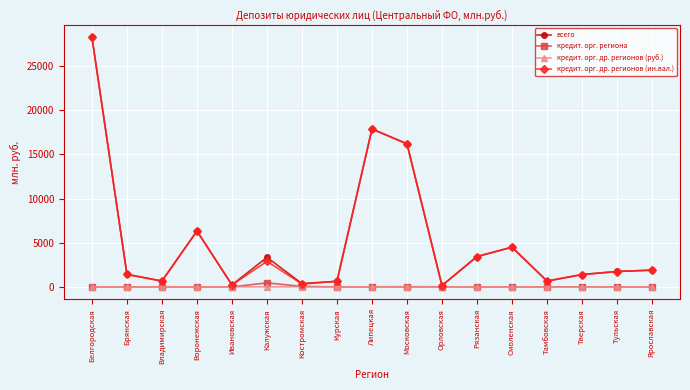

What is the difference between the highest and lowest values at Брянская?

1416